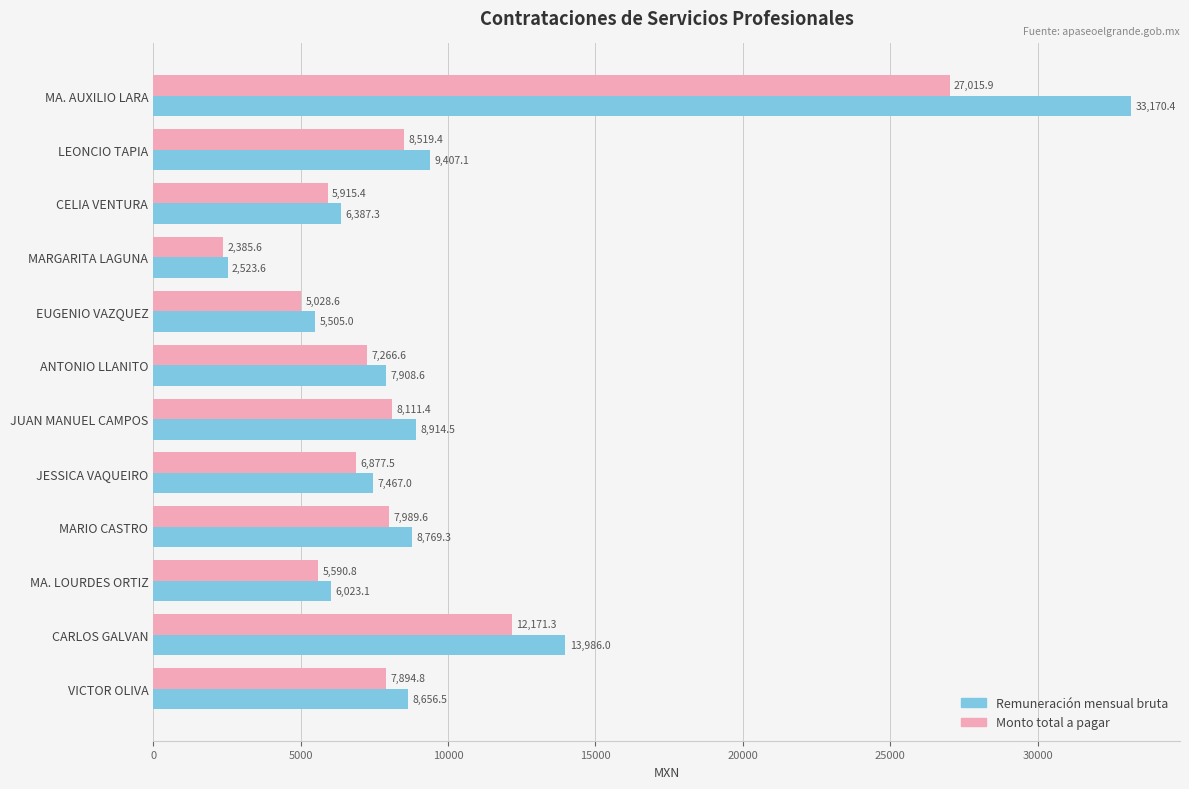

What is the greatest value displayed?

33170.4